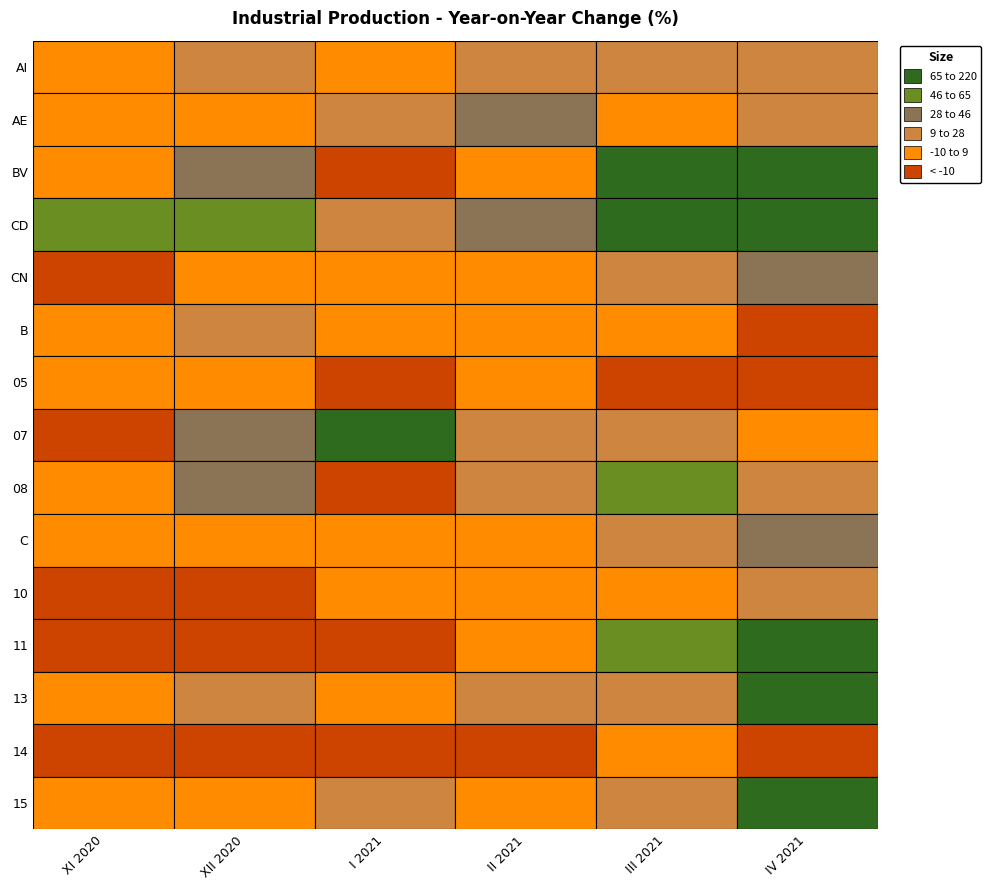

How many data points in BV are less than 30?

3